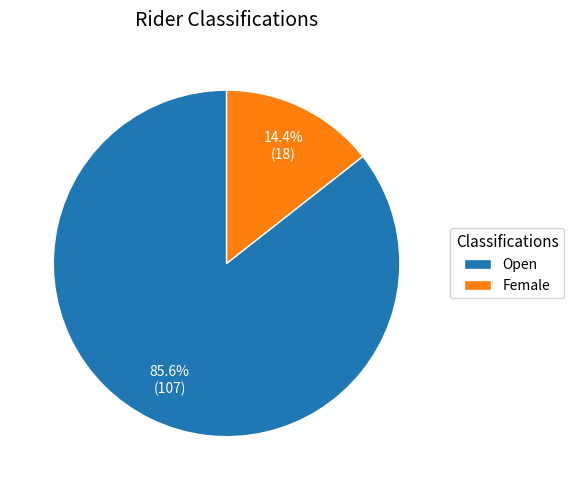

Which slice is the smallest?

Female